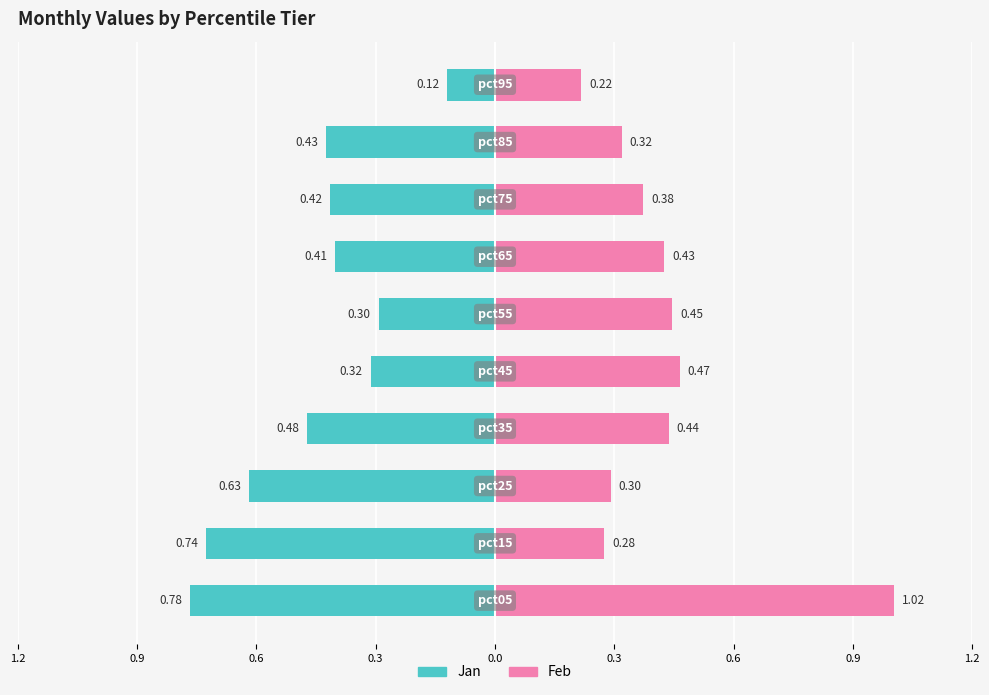

Which series has the largest total across all categories?

Feb